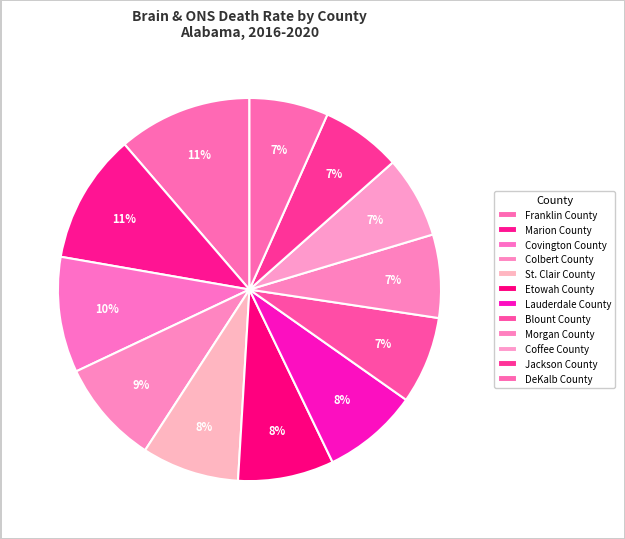

How many slices are in this pie chart?

12